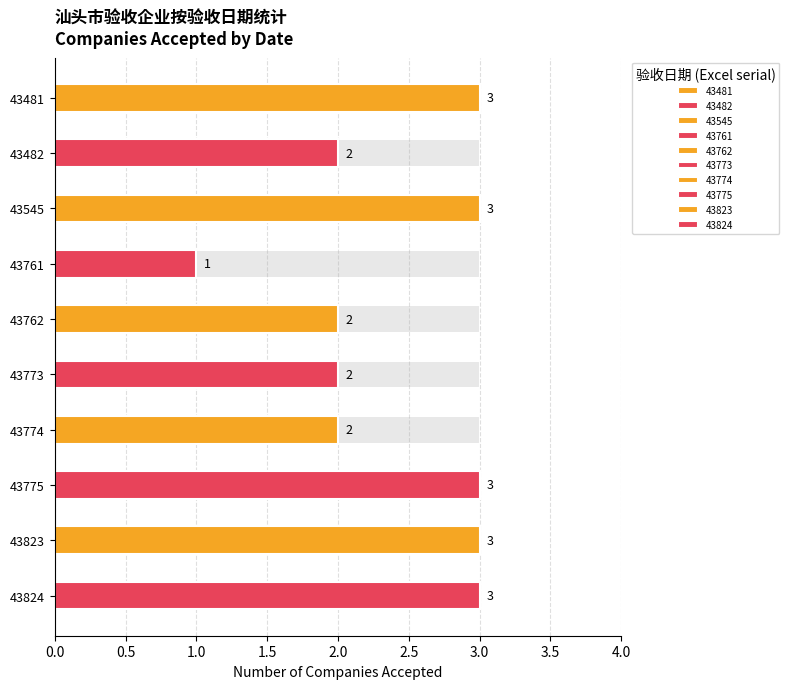

At which category does the chart reach its minimum across all series?

43761